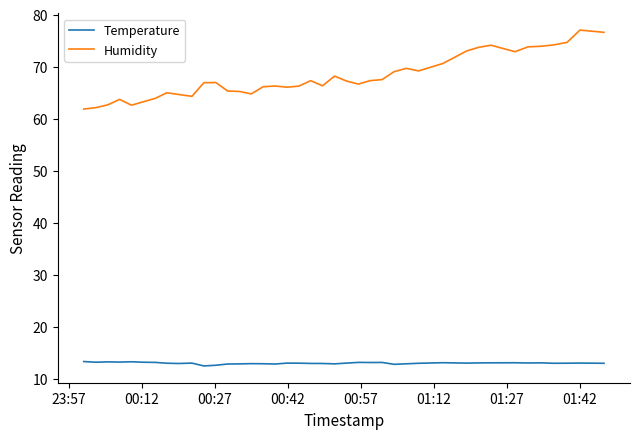

List the series in order of their peak value, lowest first.

Temperature, Humidity